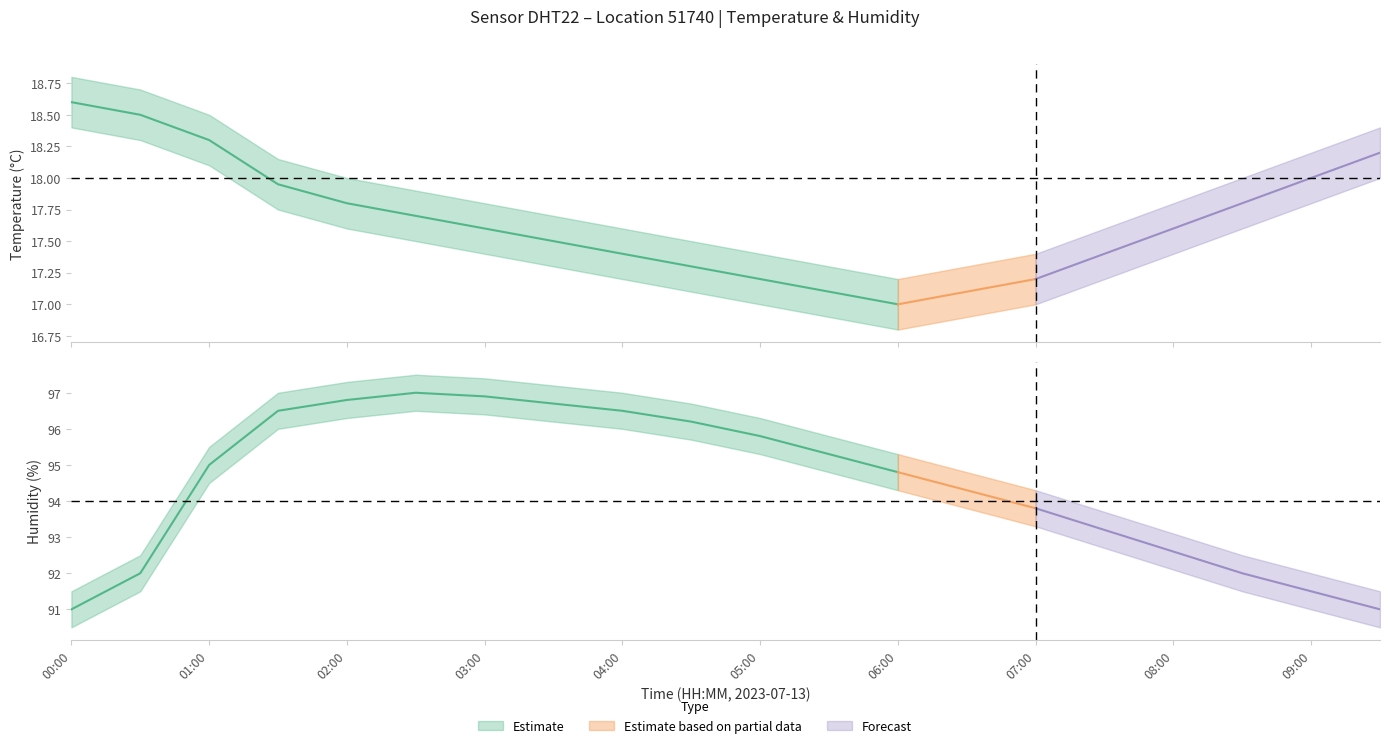

Which has a higher value, 02:00 or 05:00?

02:00